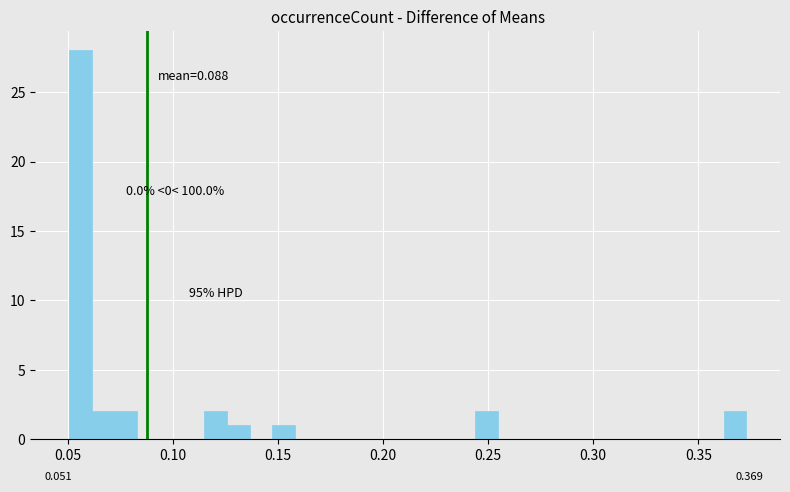

Around what value on the x-axis is the tallest bar? Give the approximate position of its centre, as read against the axis.

0.055